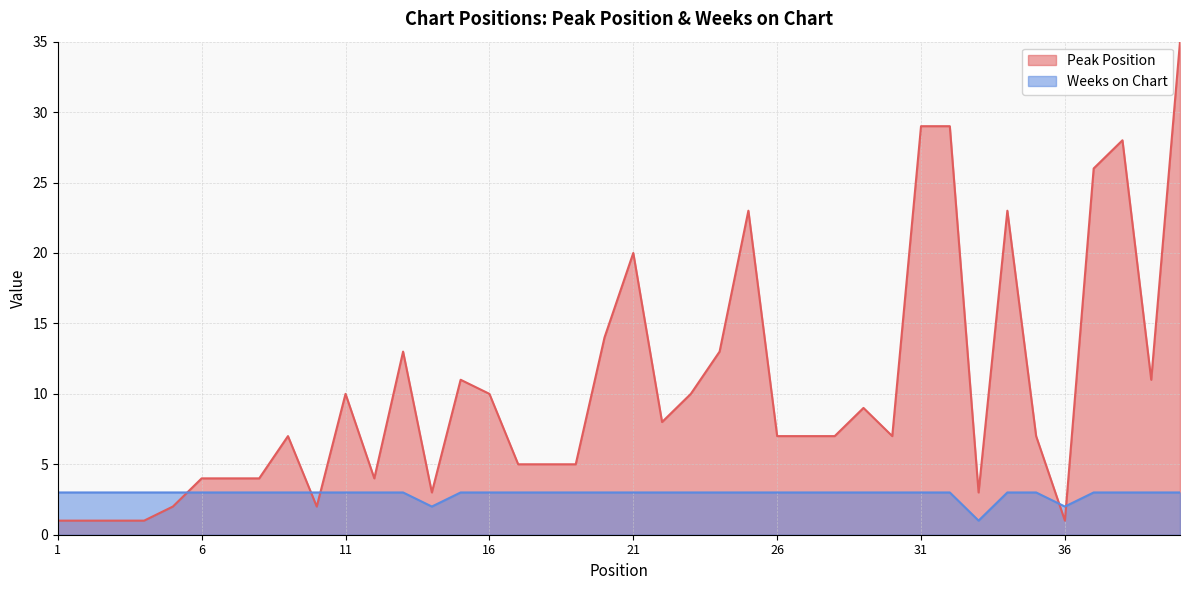

At 10, list the series in order from largest to smallest.

Weeks on Chart, Peak Position